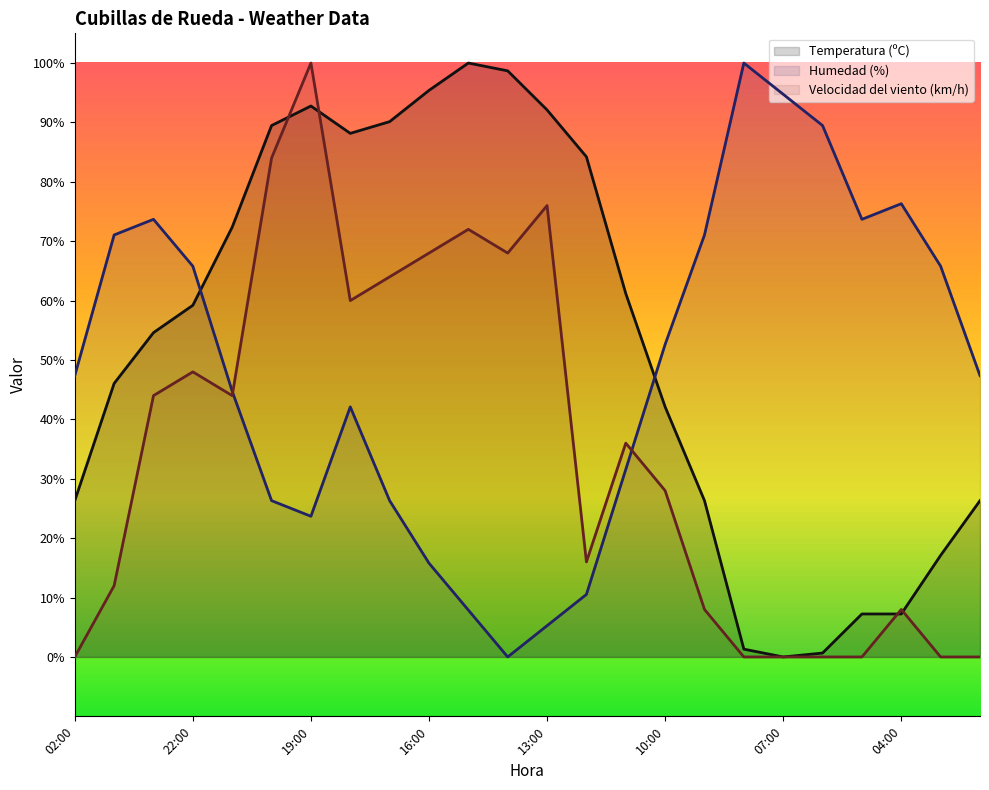

Rank the series at 07:00 from highest to lowest value.

Humedad (%), Temperatura (ºC), Velocidad del viento (km/h)